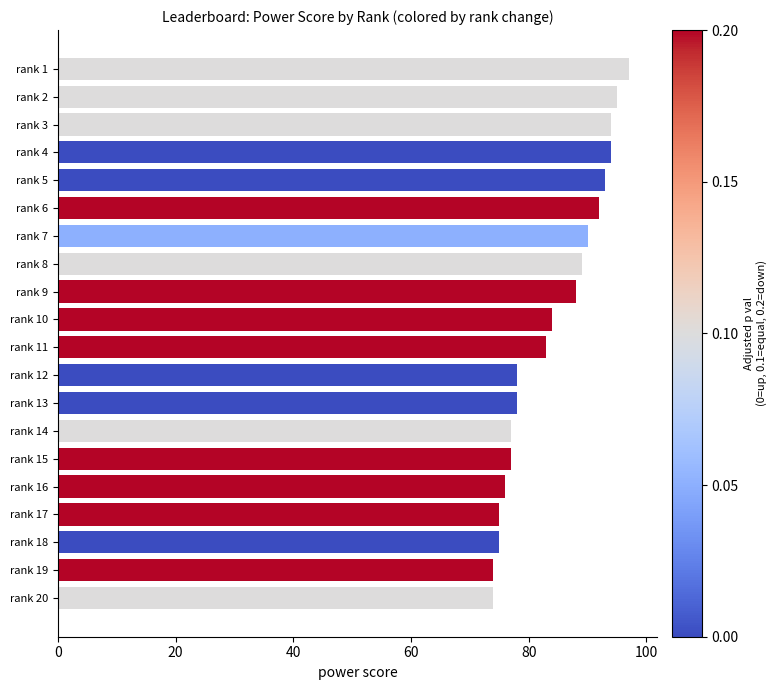

True or false: the data shows 127 at rank 3.

False